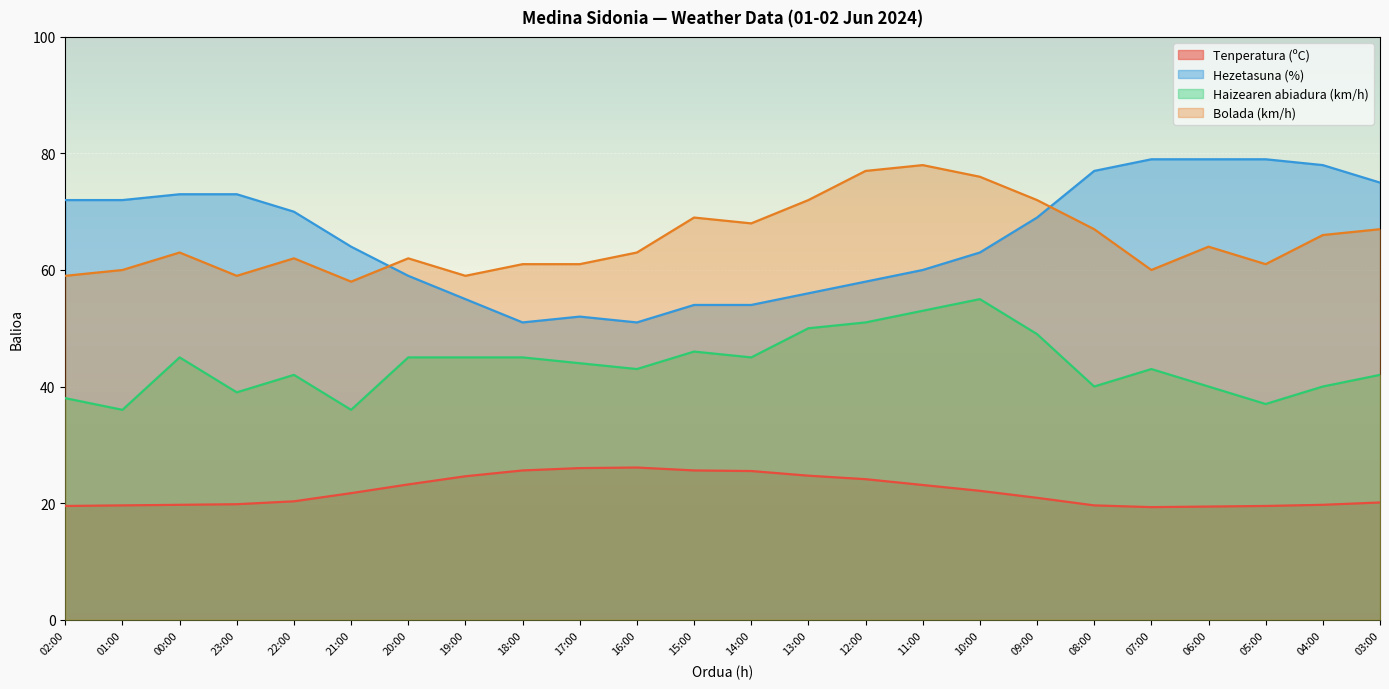

True or false: Tenperatura (ºC) and Hezetasuna (%) intersect in this chart.

False